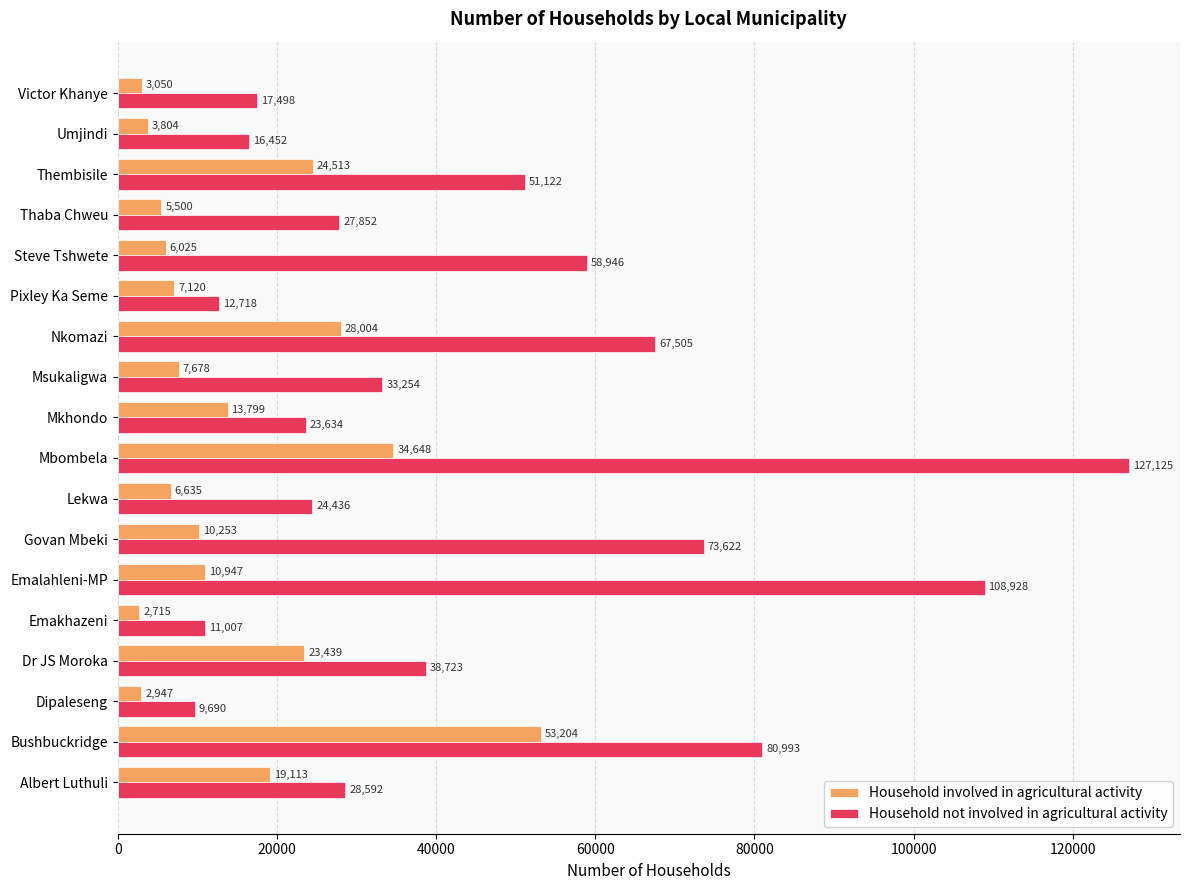

At which label is Household not involved in agricultural activity closest to 68407?

Nkomazi